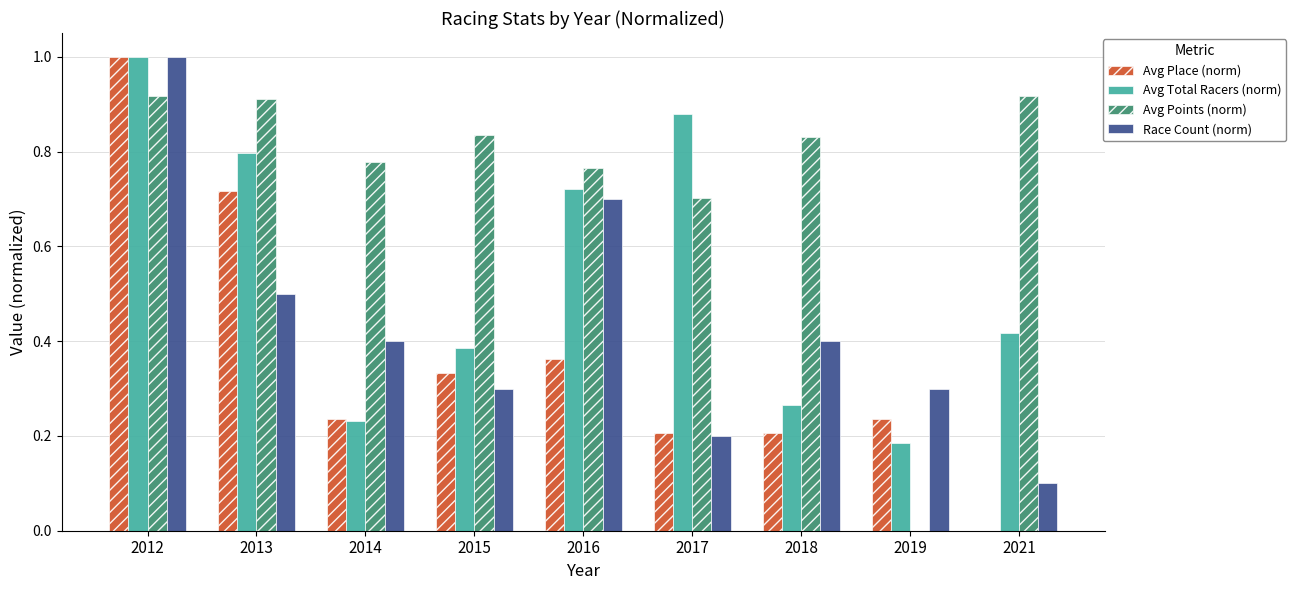

What is the maximum value for Race Count (norm)?

1.0